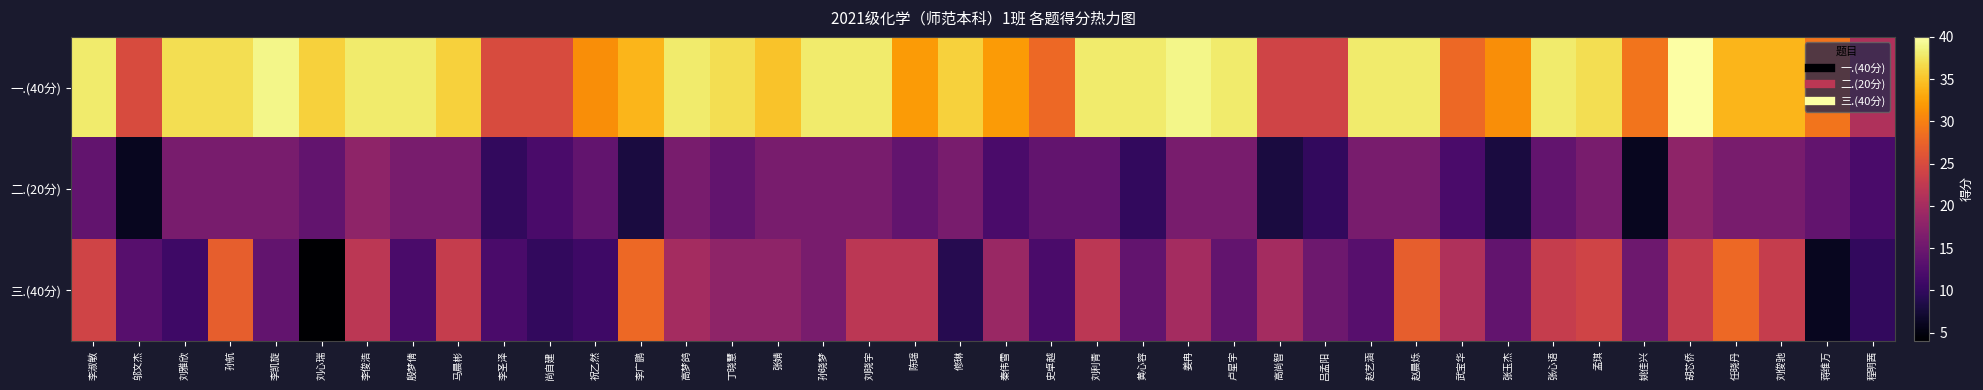

At which category is the sum across all series the highest?

赵晨烁